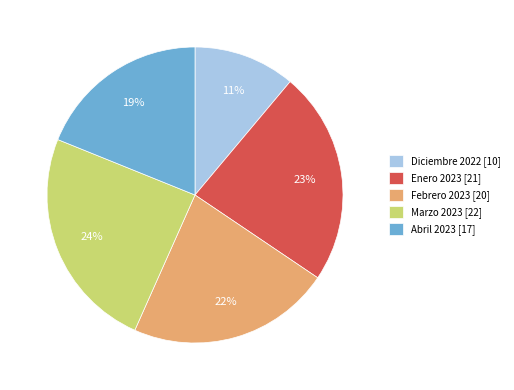

True or false: Diciembre 2022 accounts for 18% of the total.

False